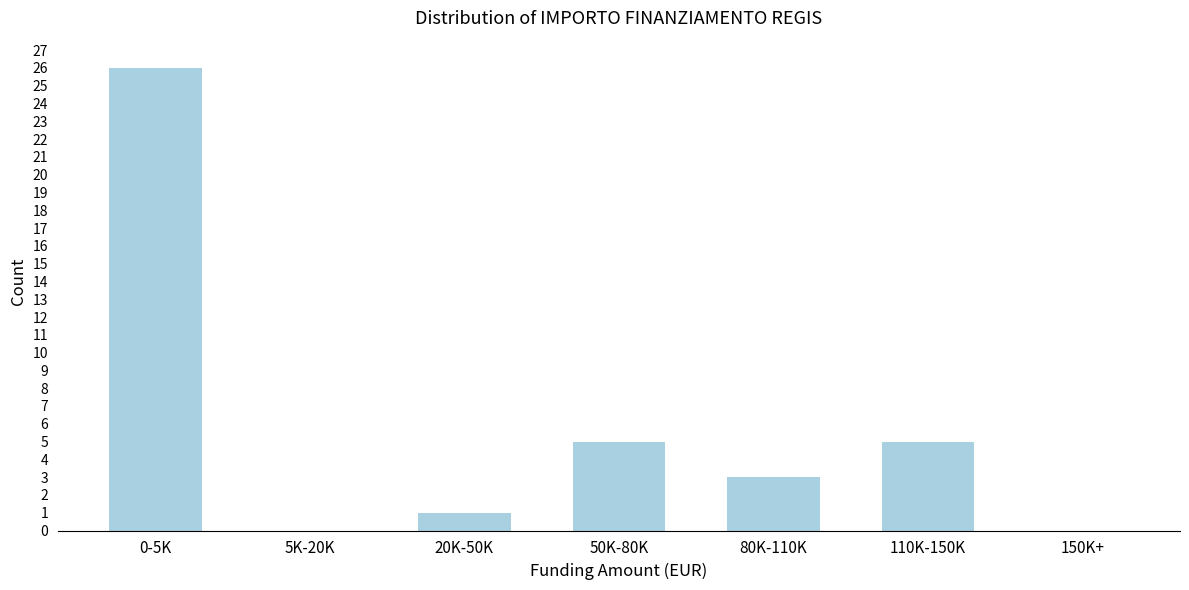

Reading right to left, what are all the values shown in this chart?

150K+=0	110K-150K=5	80K-110K=3	50K-80K=5	20K-50K=1	5K-20K=0	0-5K=26